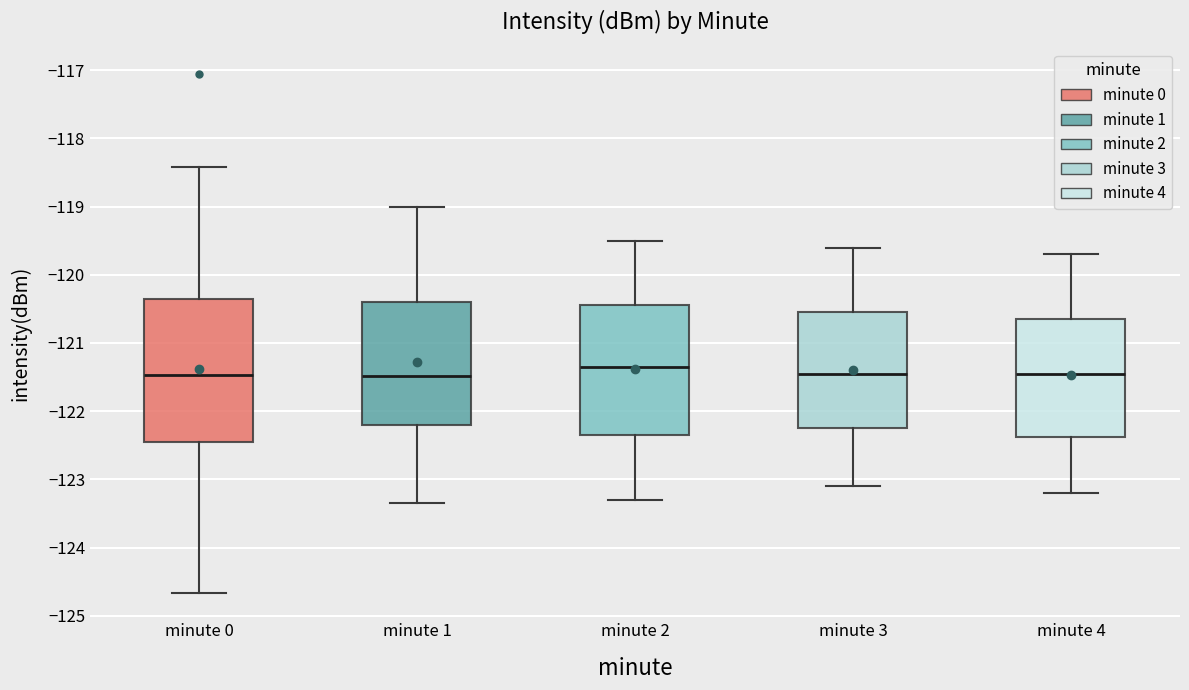

Which box has the highest median line?

minute 2